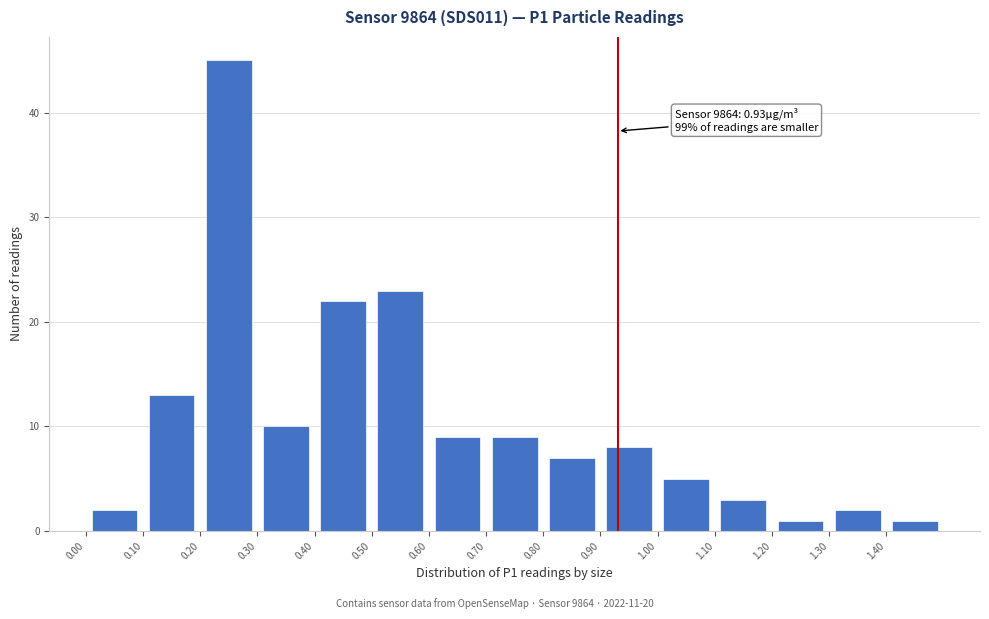

Over which range of the x-axis is the bar tallest?

0.2 to 0.3